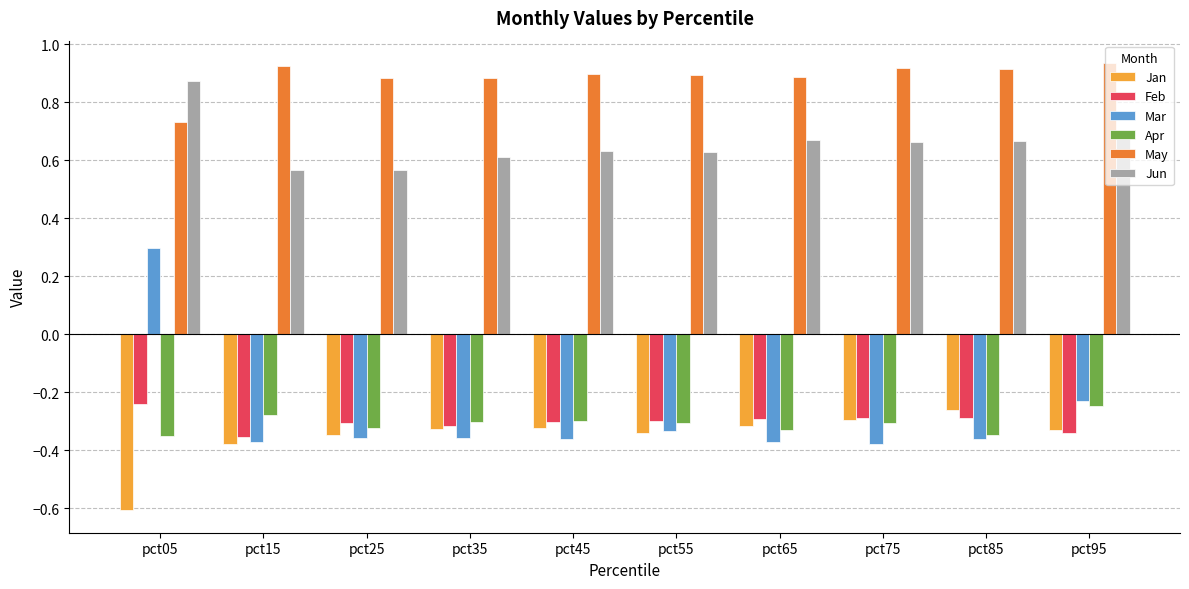

Where is May nearest to the value 0?

pct05